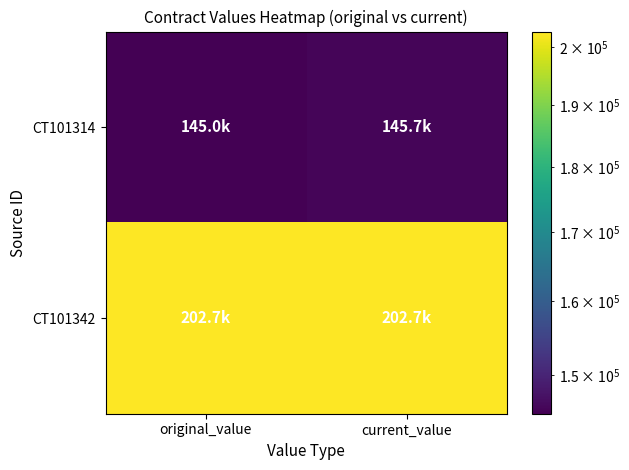

Reading right to left, what are all the values shown in this chart?

CT101314: current_value=145650	original_value=145000
CT101342: current_value=202700	original_value=202700